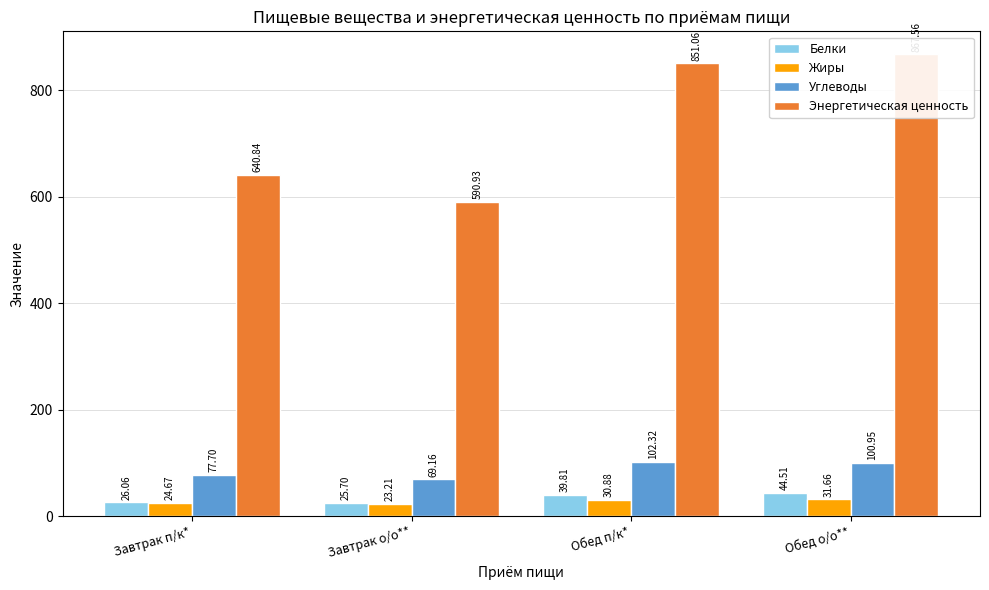

How many groups of bars are there?

4